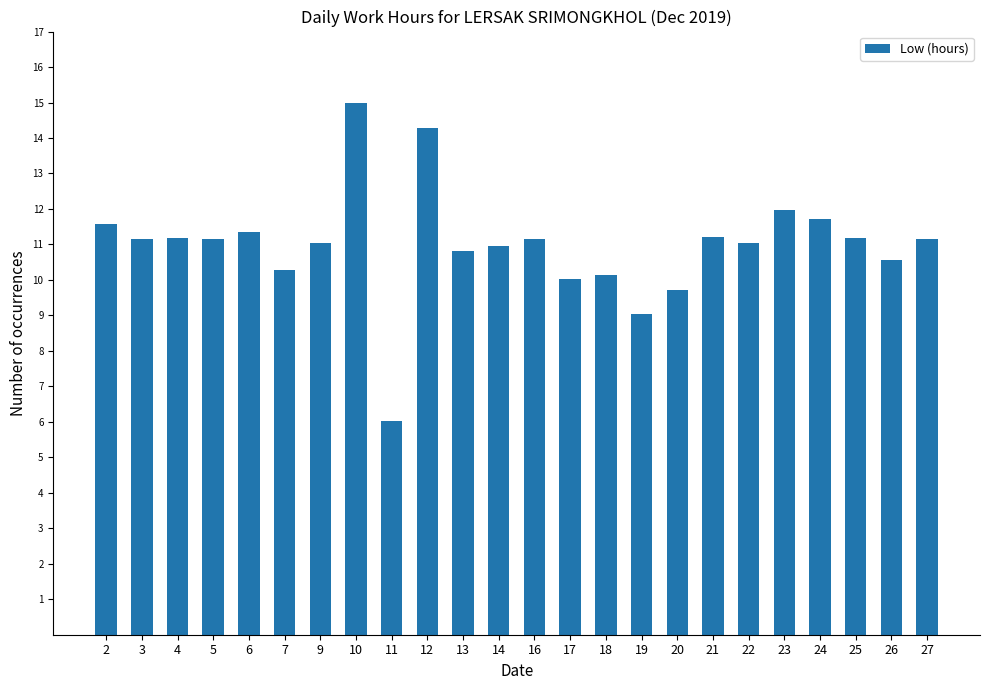

What is the smallest value displayed?

6.0